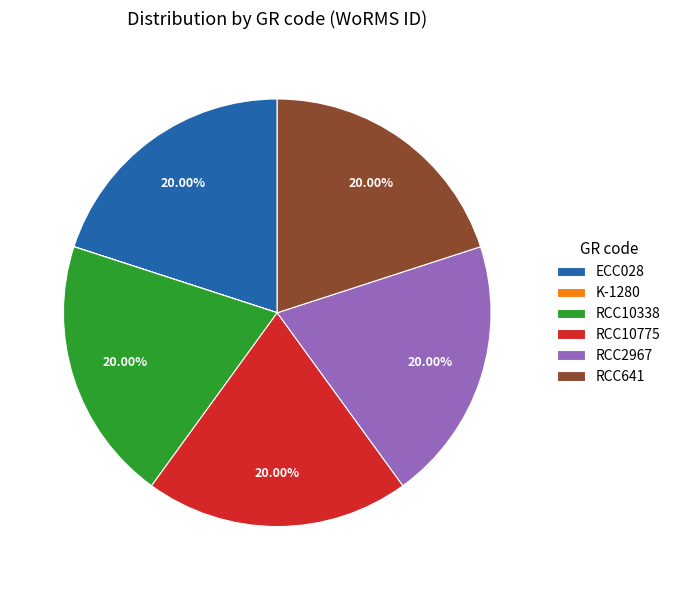

To the nearest percent, what portion does RCC10338 represent?

20%